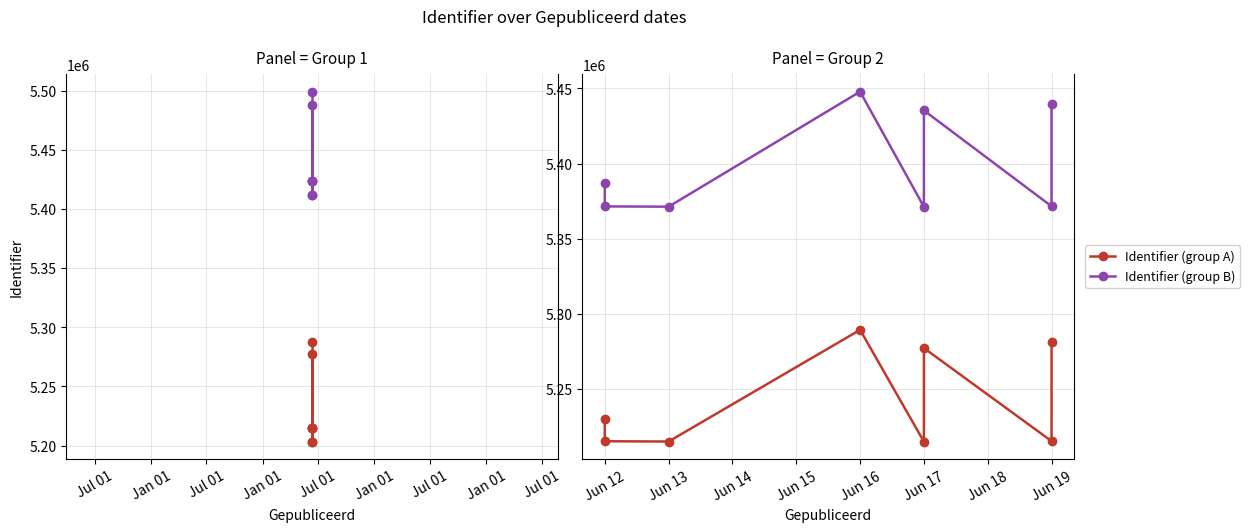

The Identifier (group A) series shows 5215051.0 at Jul 01. True or false?

True